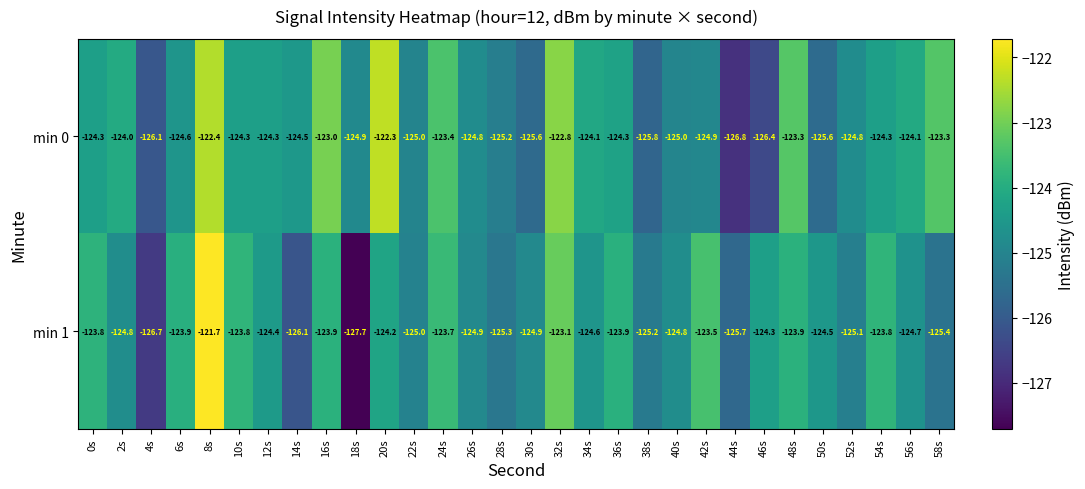

Is the value of min 0 at 38s greater than the value of min 1 at 40s?

No